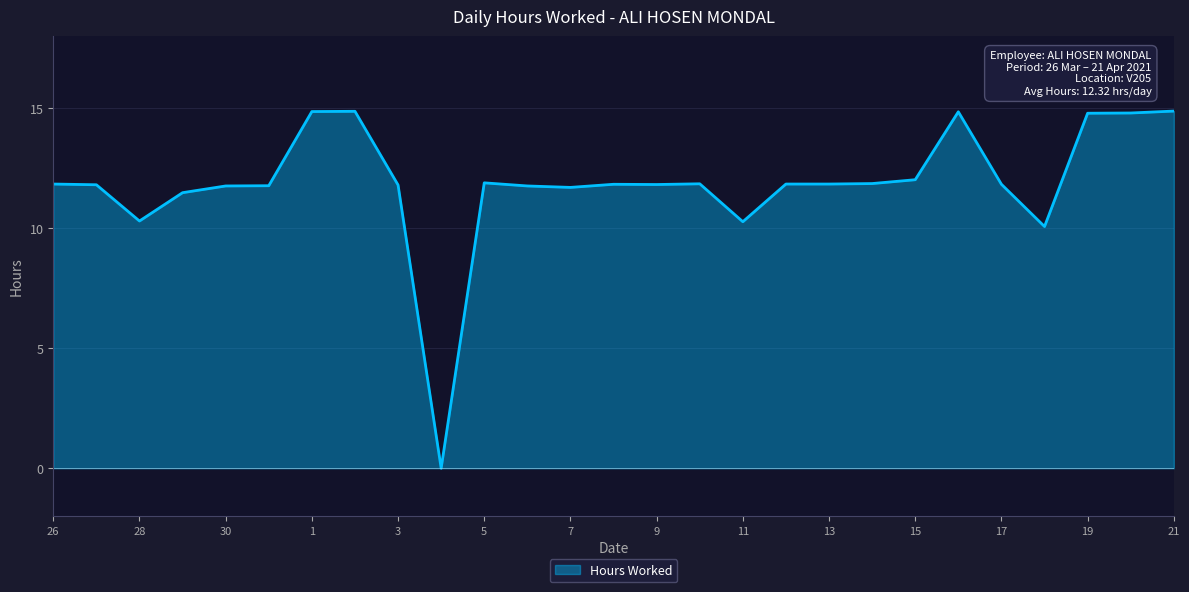

What is the sum of all values?

320.4